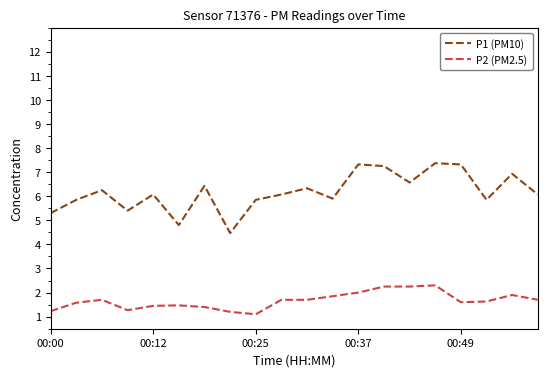

Which series has the largest range (max minus min)?

P1 (PM10)